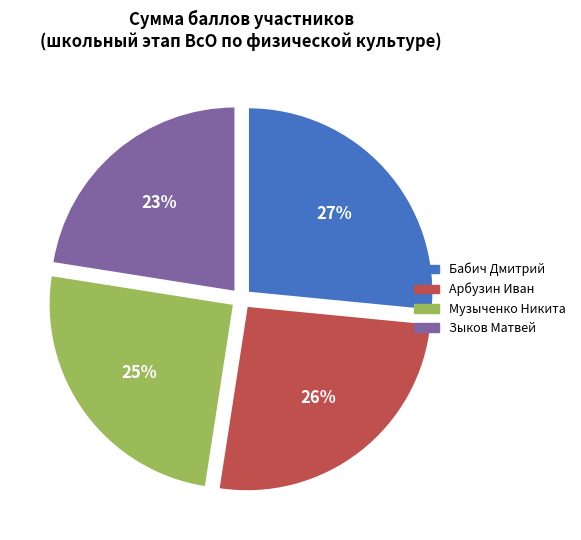

To the nearest percent, what is the difference between the largest and smallest slice percentages?

4%